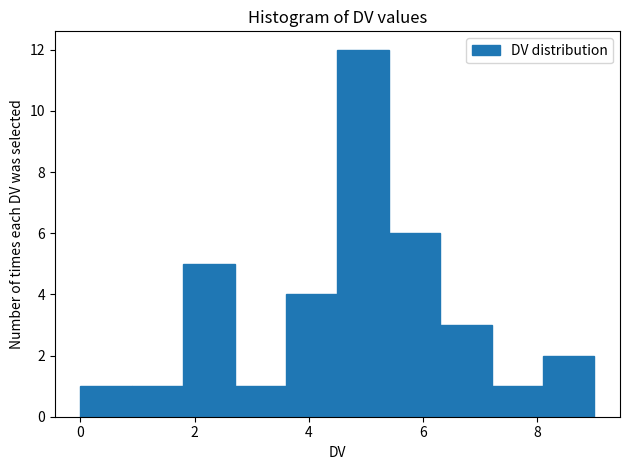

Reading left to right, transcribe this chart: for each bar, give the range it covers on the x-axis and its height. Neither the bar edges nor the heights are printed on the chart, so give them approximately, as read against the axes.

0.0 to 0.9: 1
0.9 to 1.8: 1
1.8 to 2.7: 5
2.7 to 3.6: 1
3.6 to 4.5: 4
4.5 to 5.4: 12
5.4 to 6.3: 6
6.3 to 7.2: 3
7.2 to 8.1: 1
8.1 to 9.0: 2